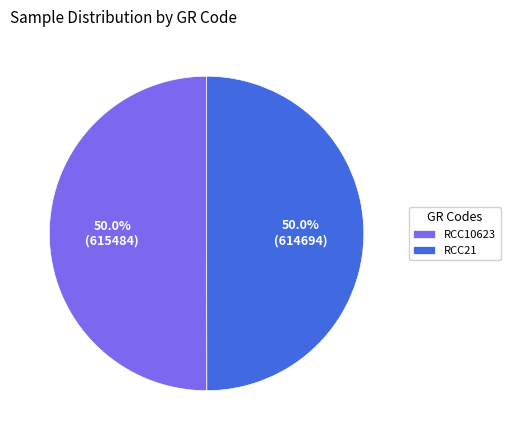

What percentage is NOT represented by RCC21?

50.0%